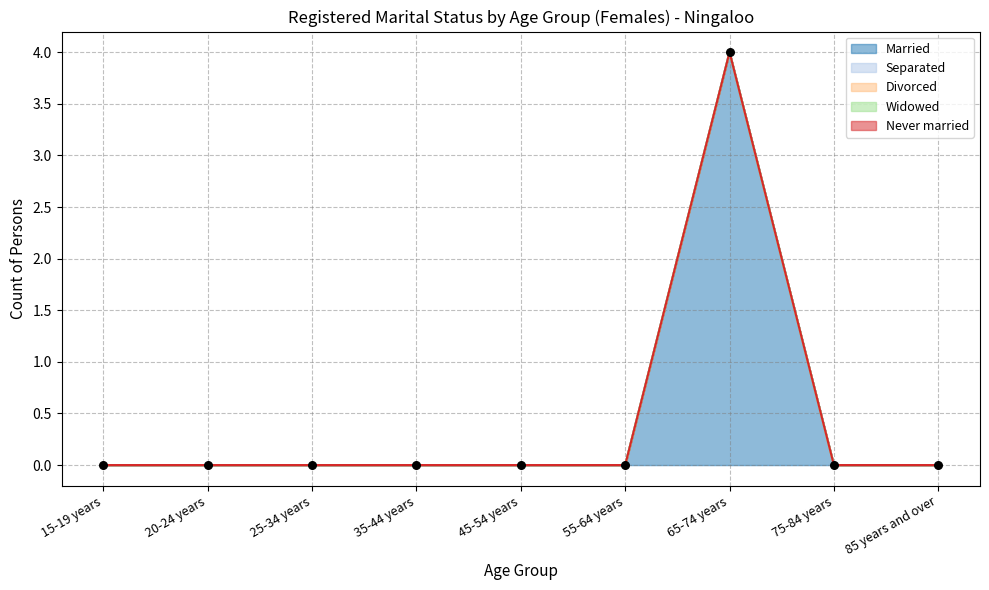

Which series has the largest total across all categories?

Married